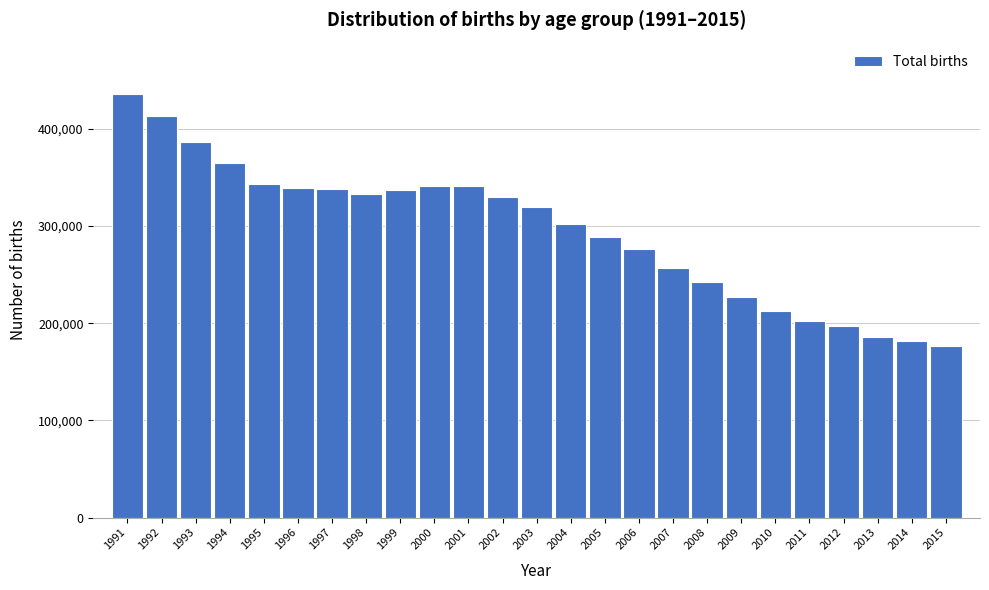

What is the change in value from 1994 to 2014?

-182445